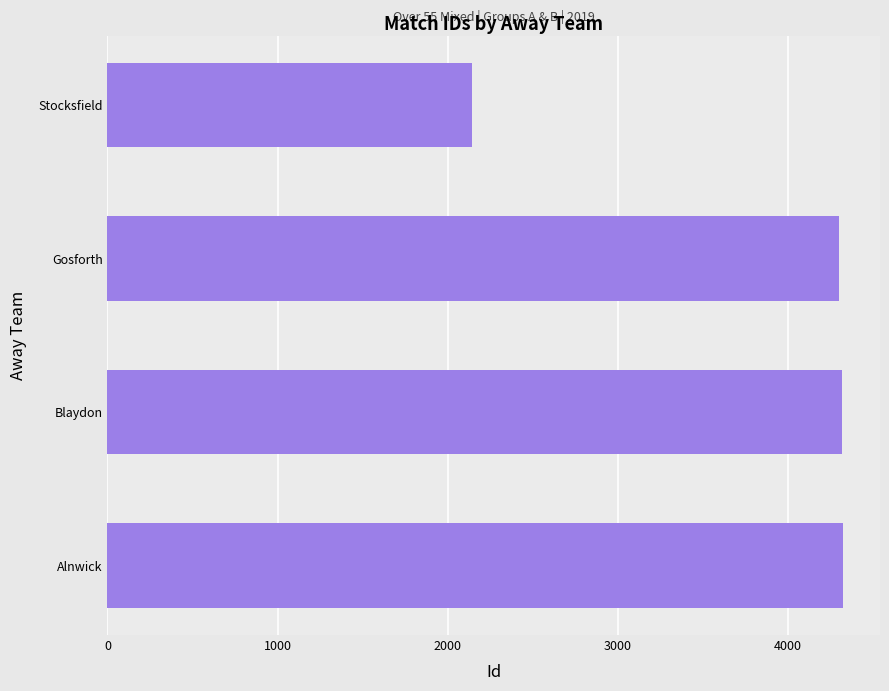

What value does the data have at Alnwick, to the nearest 100?

4300